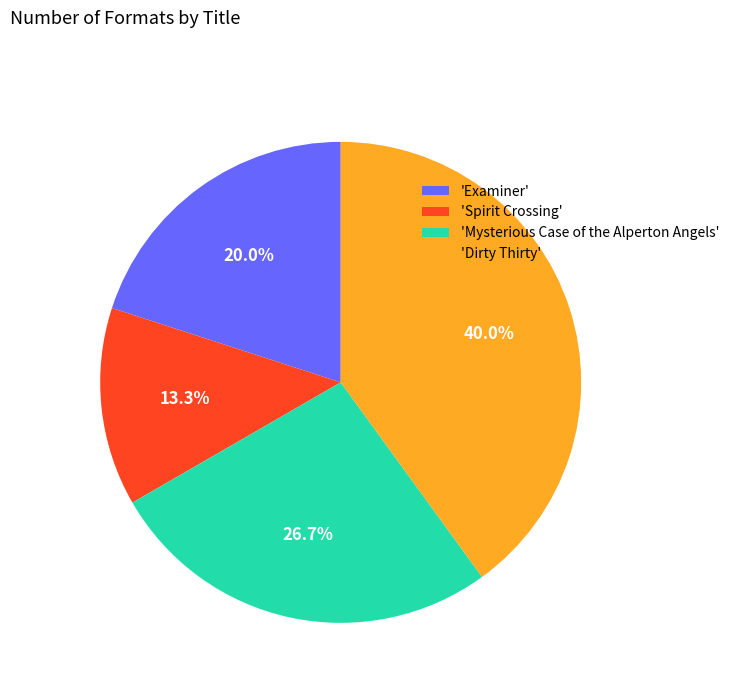

What is the ratio of the value at 'Dirty Thirty' to the value at 'Examiner'?

2.0